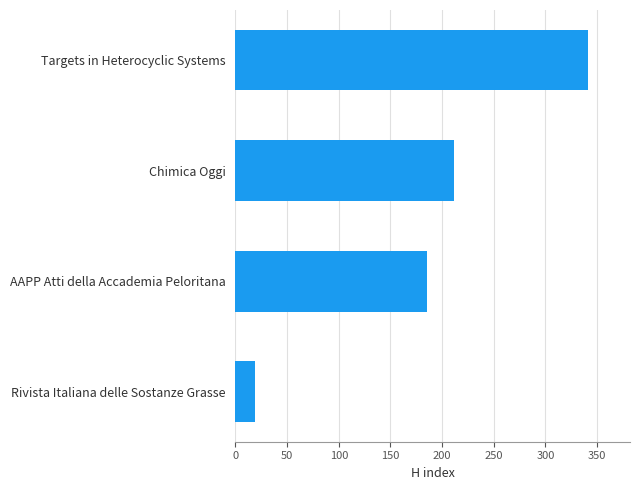

Reading bottom to top, transcribe all the data shown in this chart.

19	185	212	341